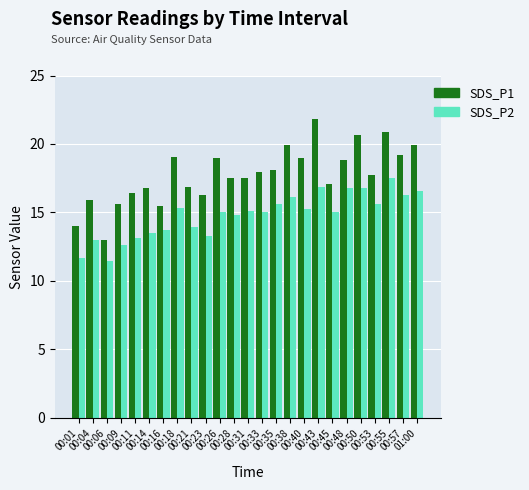

At 00:35, list the series in order from smallest to largest.

SDS_P2, SDS_P1